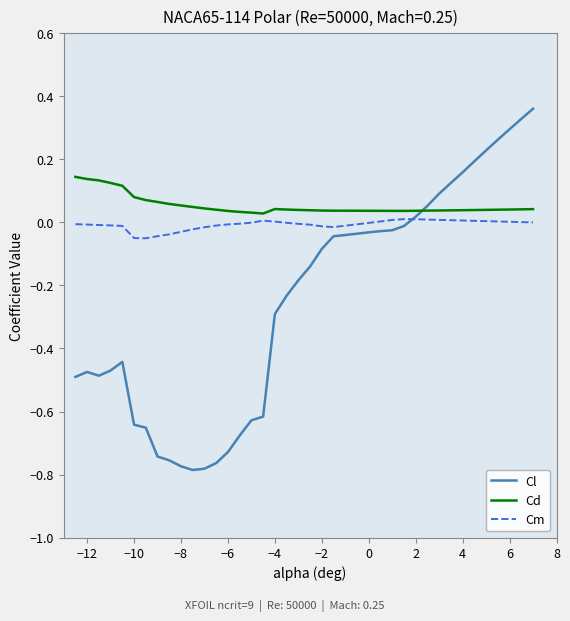

Which series has the widest spread of values?

Cl